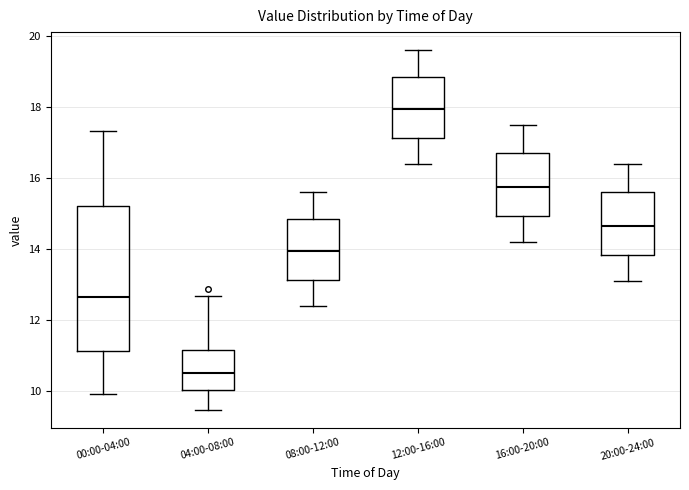

Comparing the boxes themselves (not the whiskers), which one is the tallest?

00:00-04:00